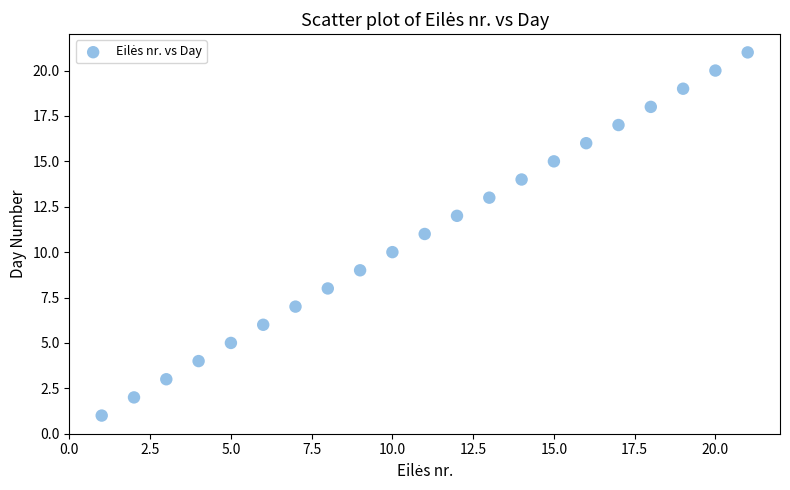

What is the range of Y values (max minus min)?

20